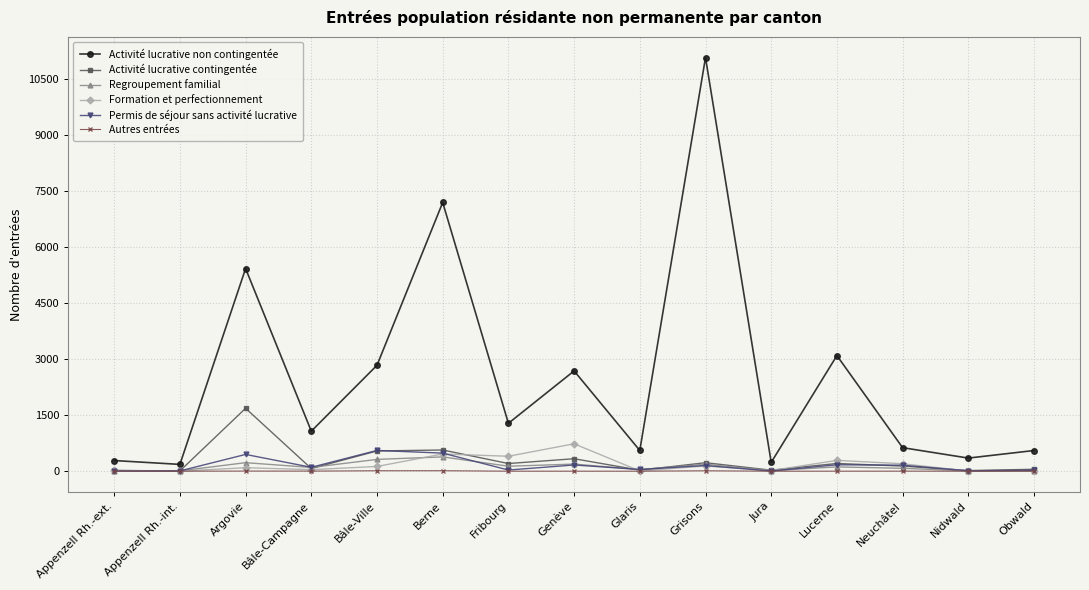

What is the highest value of the Formation et perfectionnement series?

734